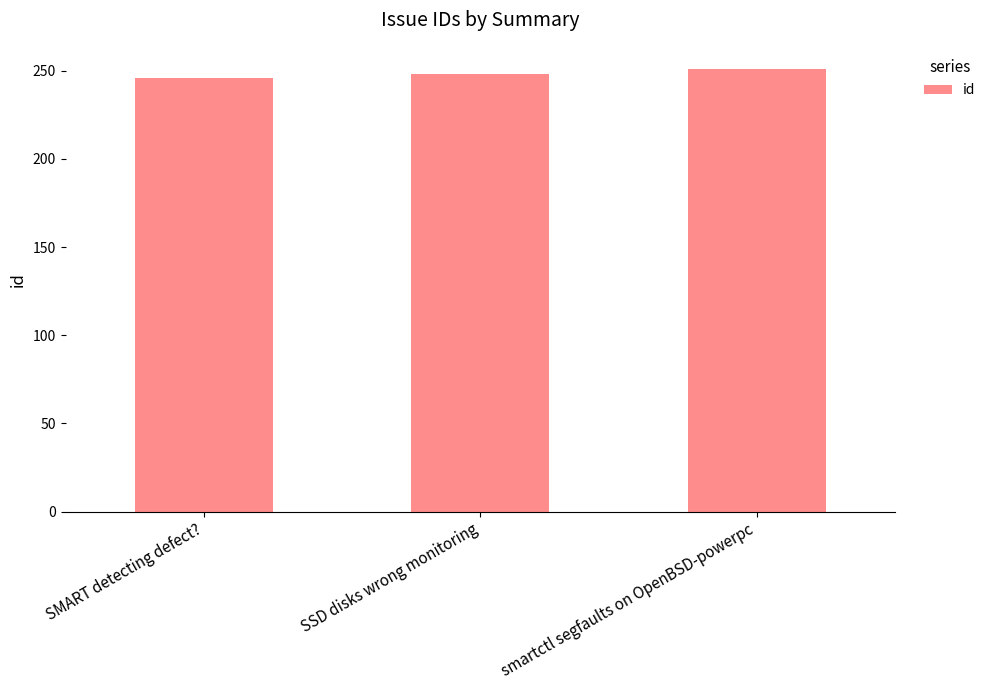

At which category does the chart reach its peak across all series?

smartctl segfaults on OpenBSD-powerpc